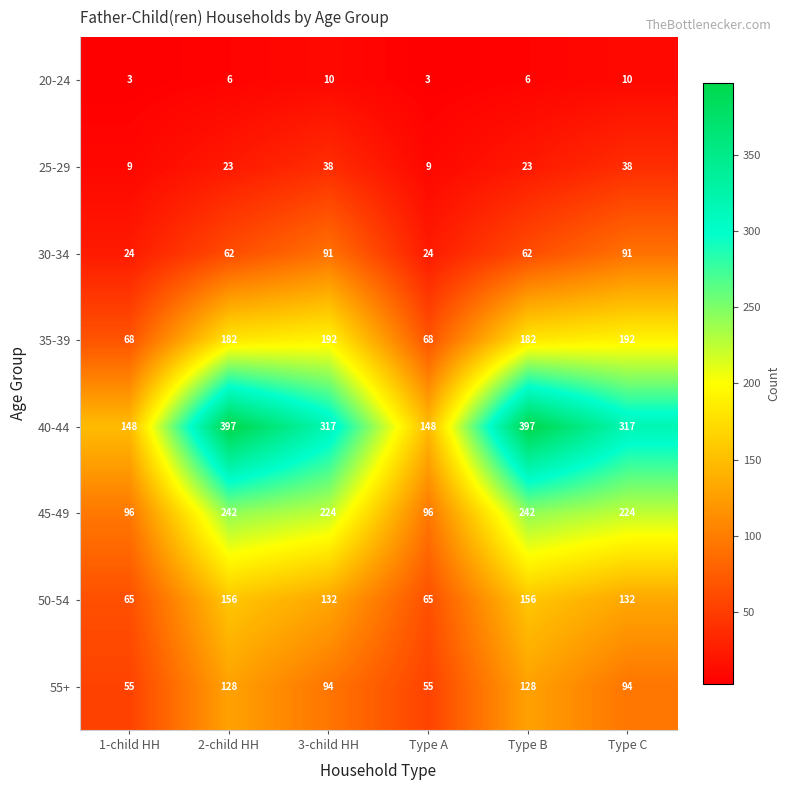

What is the difference between the 35-39 values at Type B and 3-child HH?

10